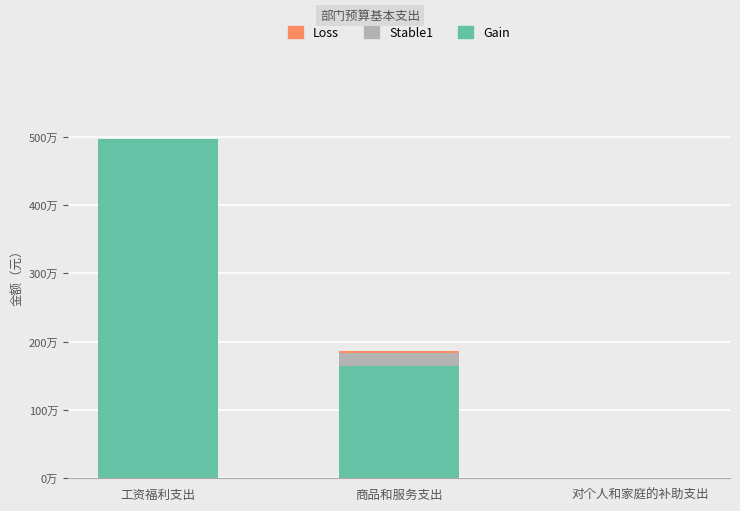

Does the chart contain stacked bars?

Yes